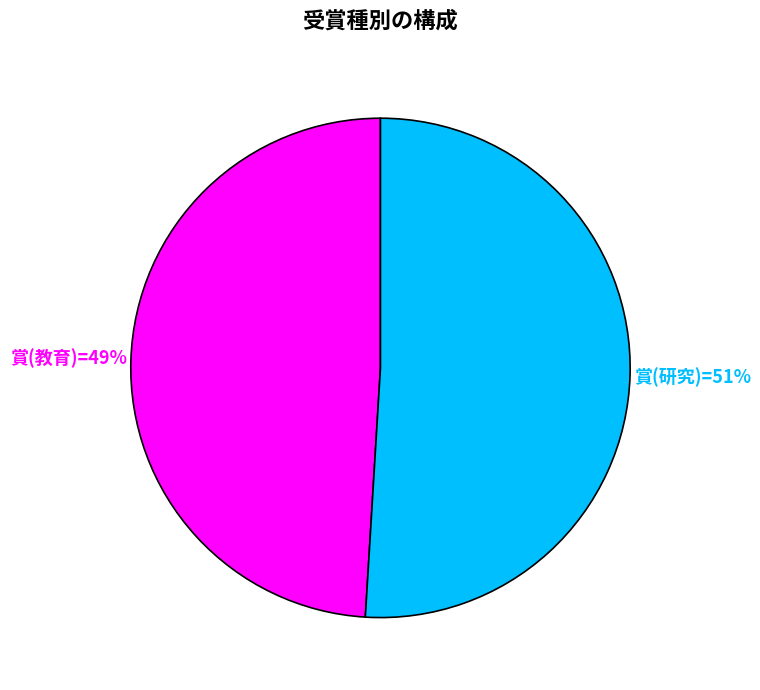

To the nearest percent, what is the average slice percentage?

50%